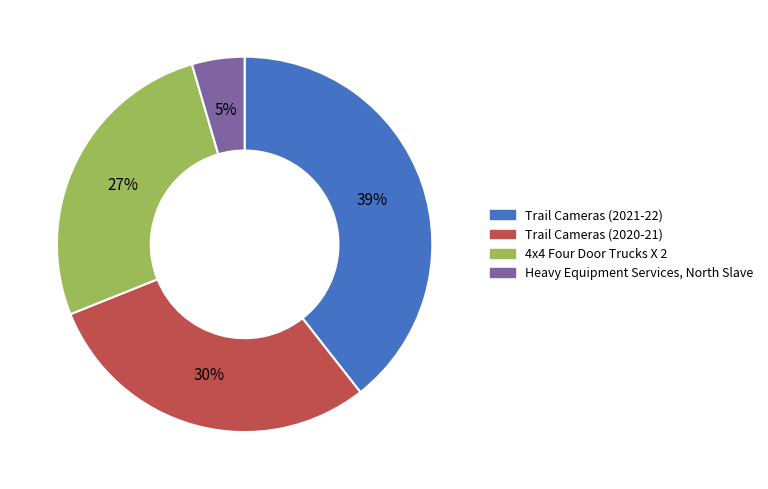

Which category has the smallest portion of the pie?

Heavy Equipment Services, North Slave